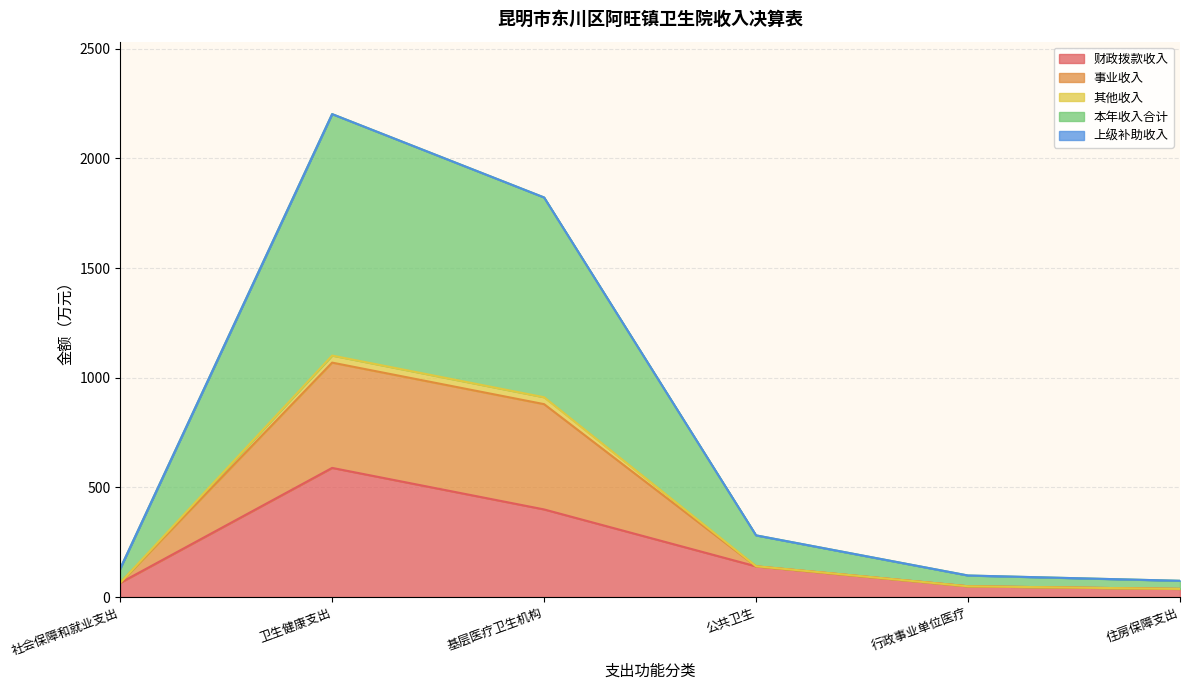

The 财政拨款收入 series shows 37.0 at 住房保障支出. True or false?

True